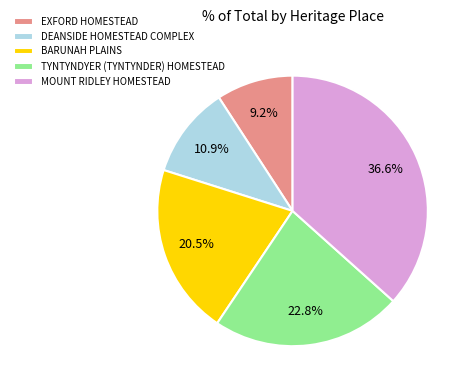

True or false: MOUNT RIDLEY HOMESTEAD accounts for 42% of the total.

False